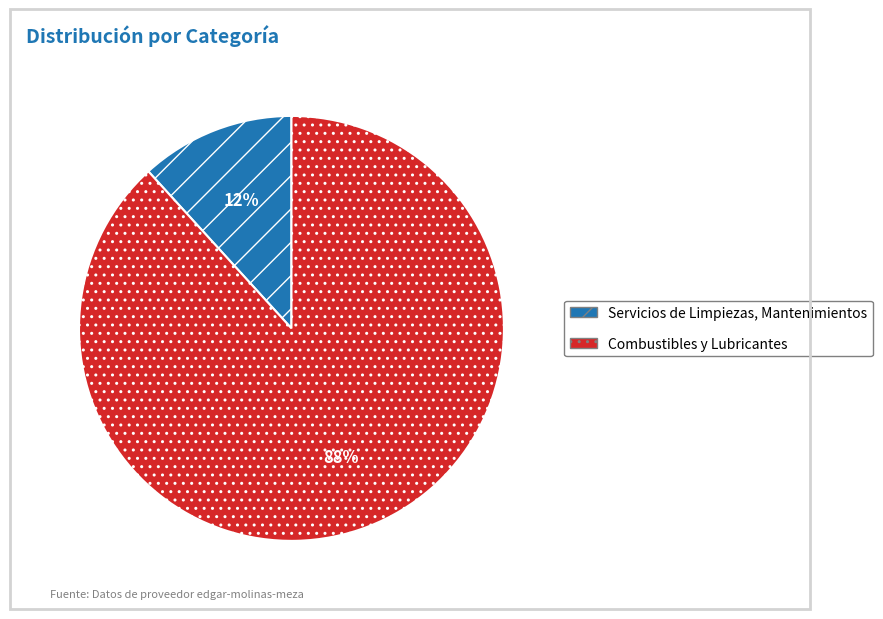

To the nearest percent, what is the combined percentage of Servicios de Limpiezas, Mantenimientos and Combustibles y Lubricantes?

100%